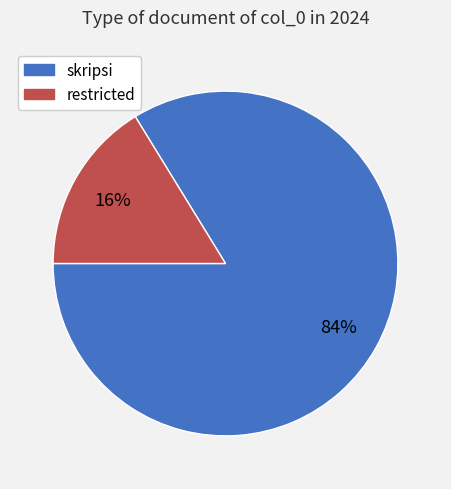

Which slice is the smallest?

restricted